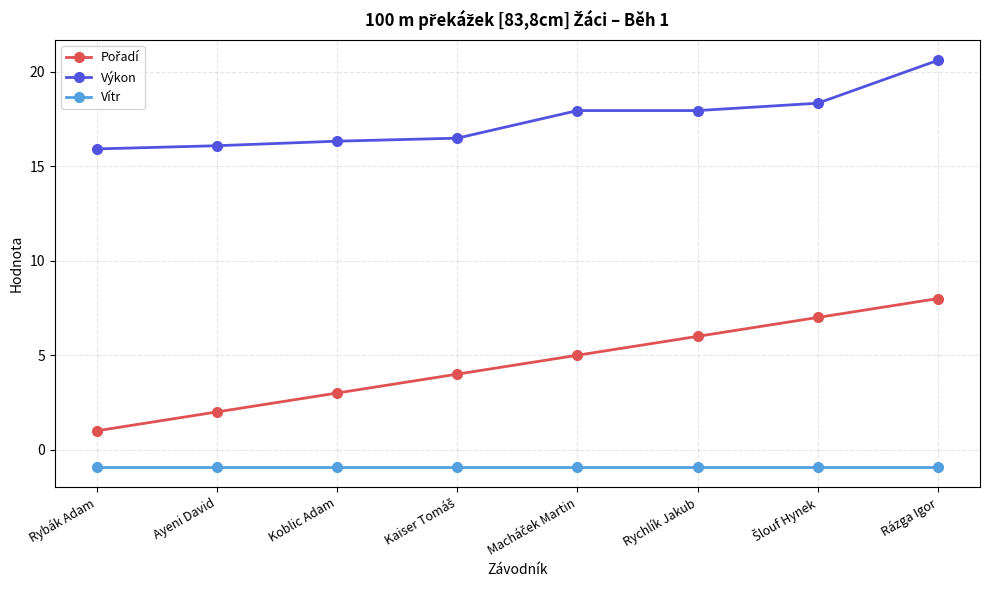

Which series has the largest total across all categories?

Výkon